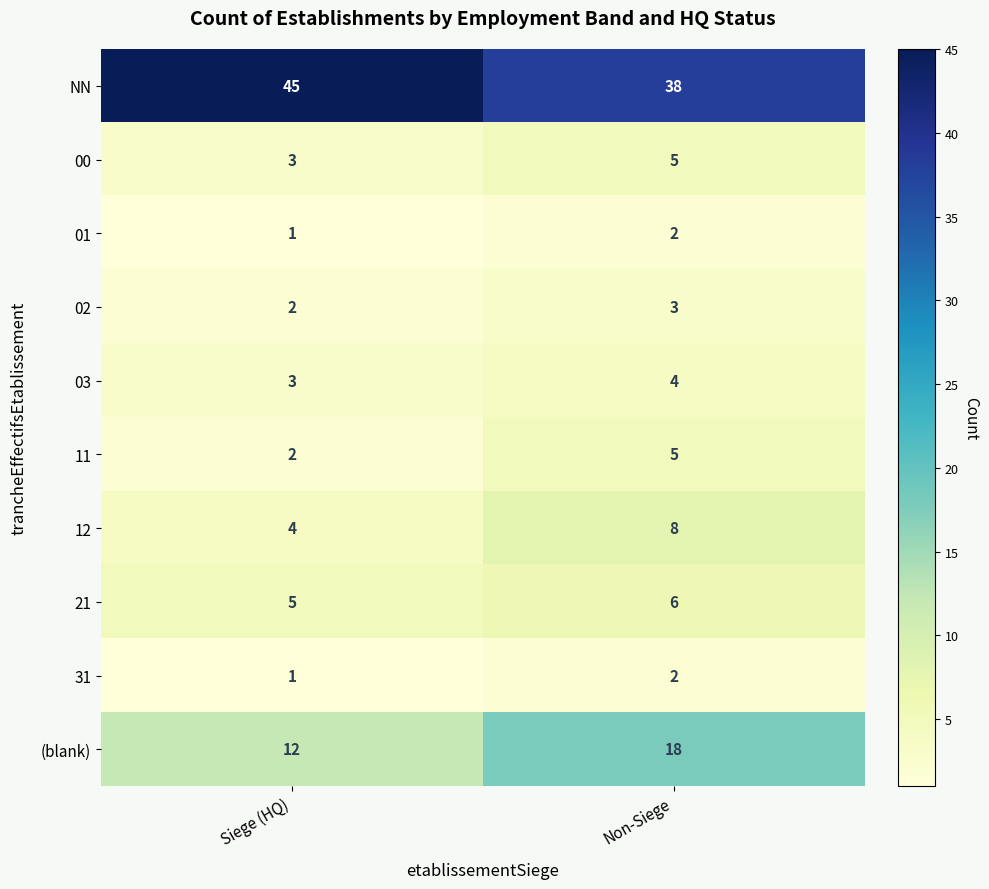

Which series has the widest spread of values?

NN